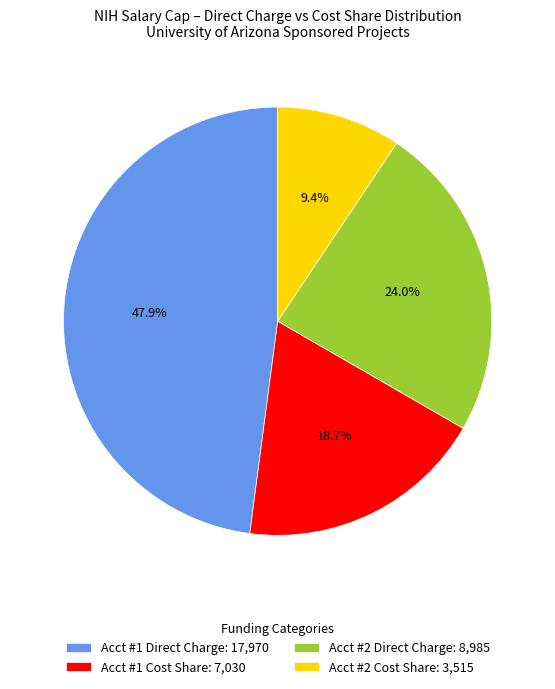

Which slice is the smallest?

Acct #2 Cost Share: 3,515